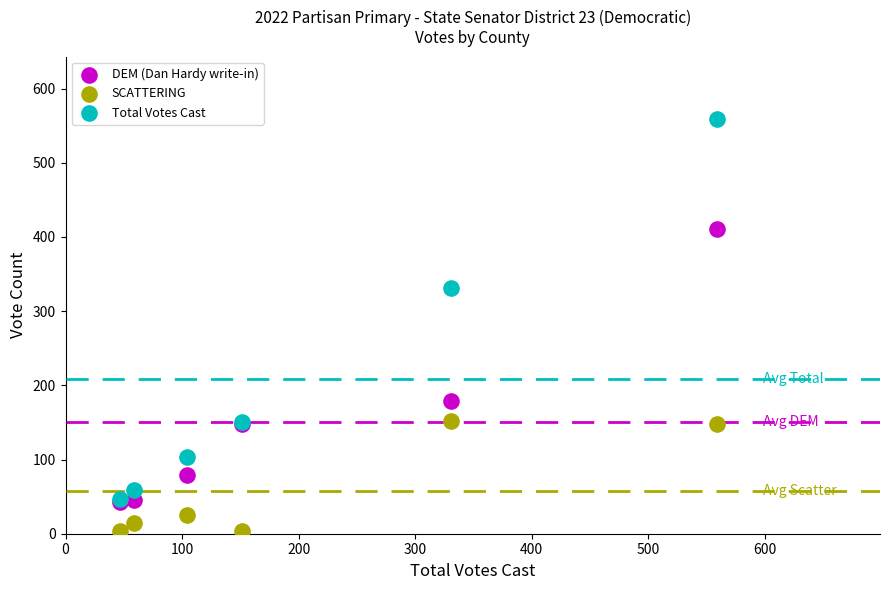

Which series contains the lowest Y value?

SCATTERING